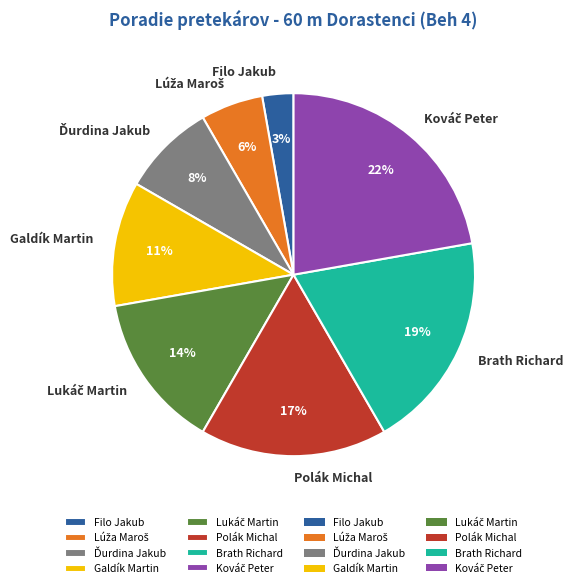

To the nearest percent, what portion does Filo Jakub represent?

3%